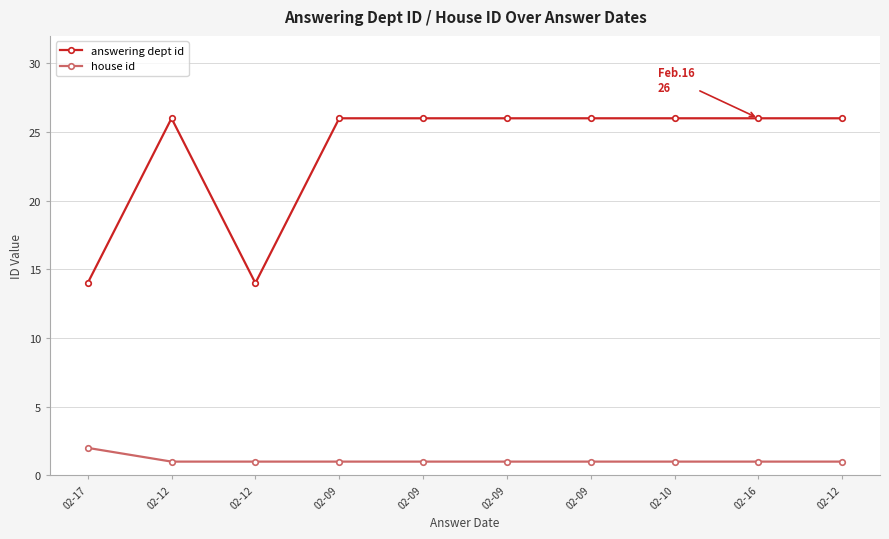

Count the number of categories in the chart.

10